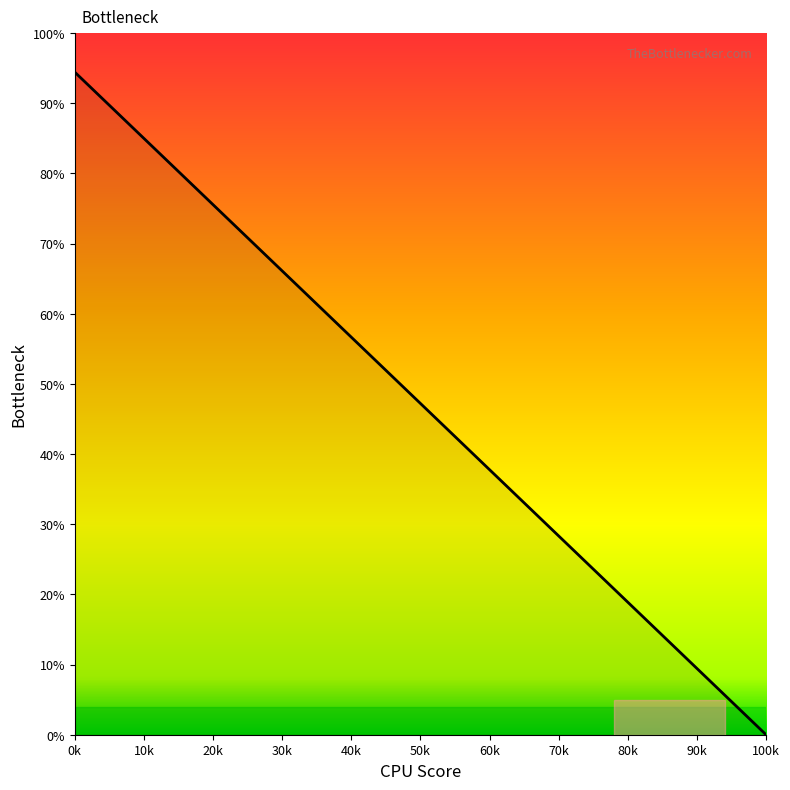

What is the greatest value displayed?

94.4